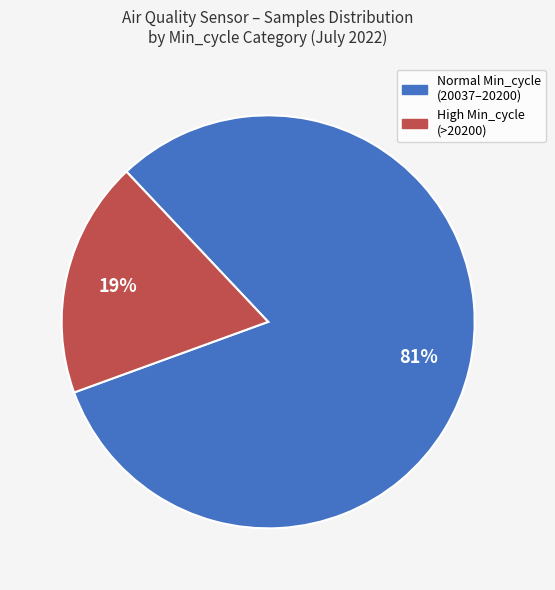

Does any single category account for the majority?

Yes